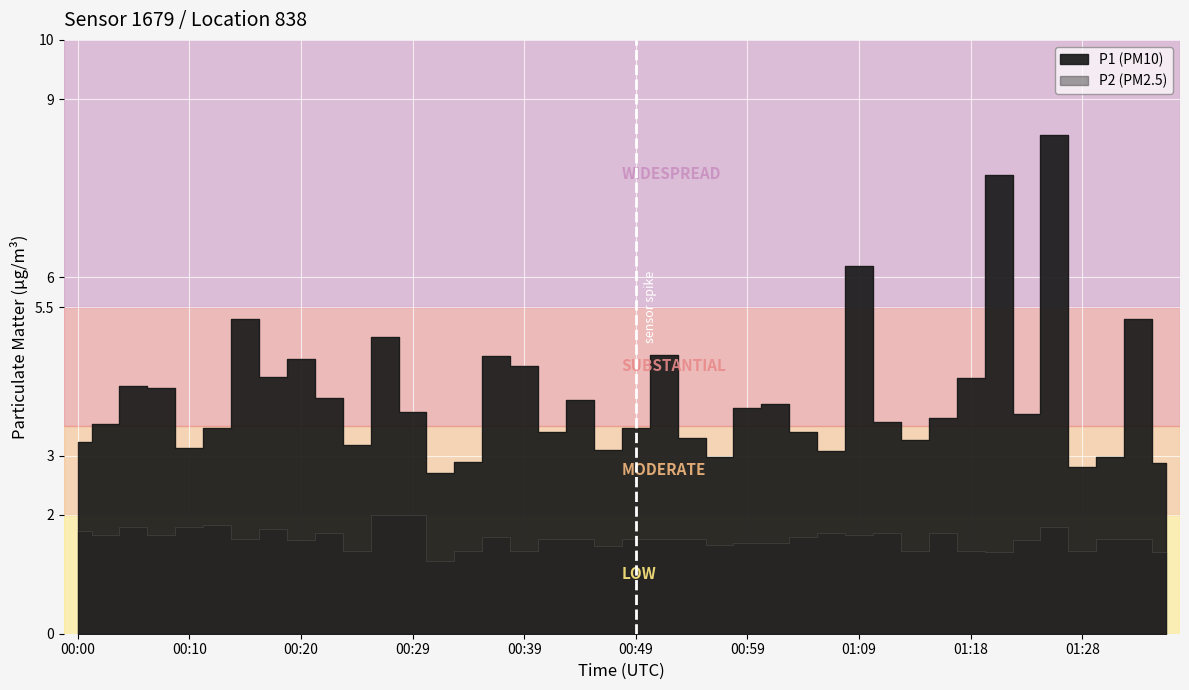

What is the minimum value shown in the chart?

1.2